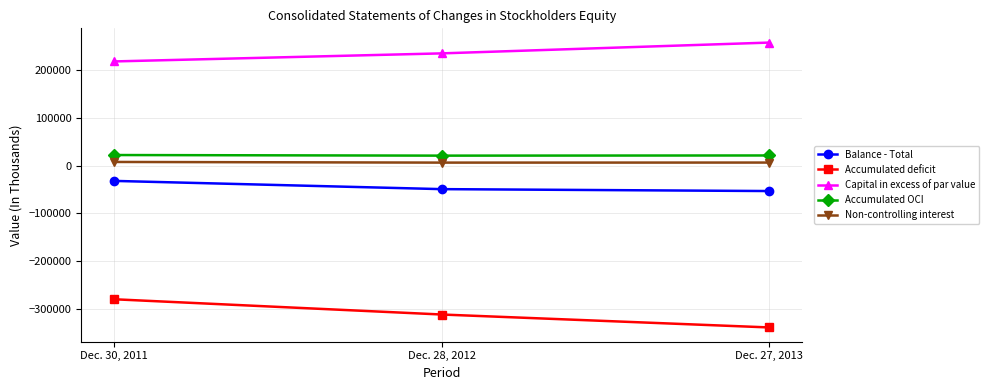

The value of Capital in excess of par value at Dec. 27, 2013 is 166660. True or false?

False